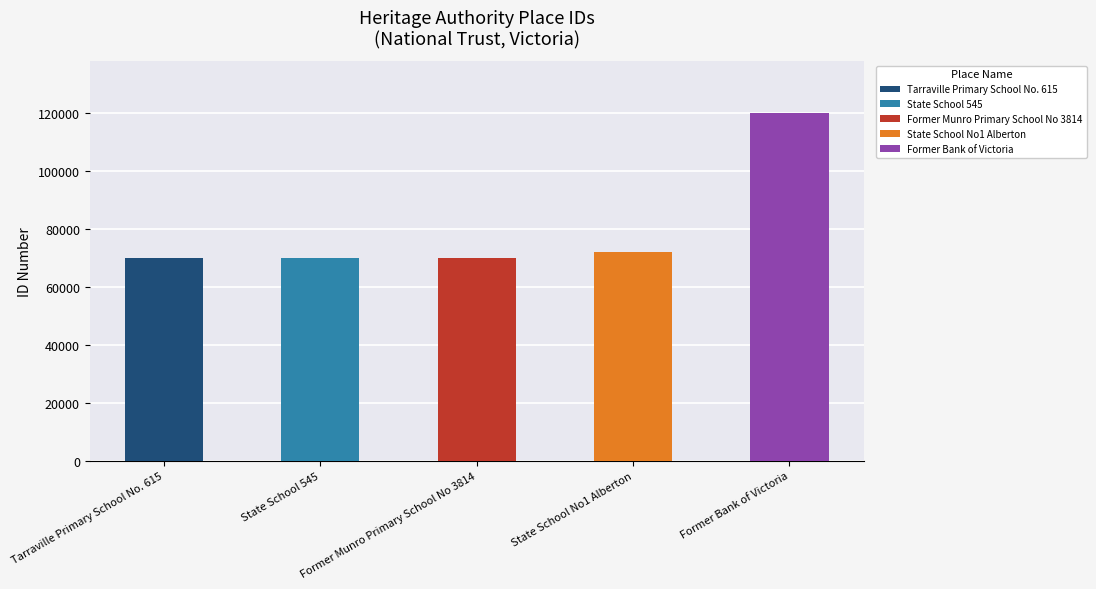

What is the smallest value displayed?

69967